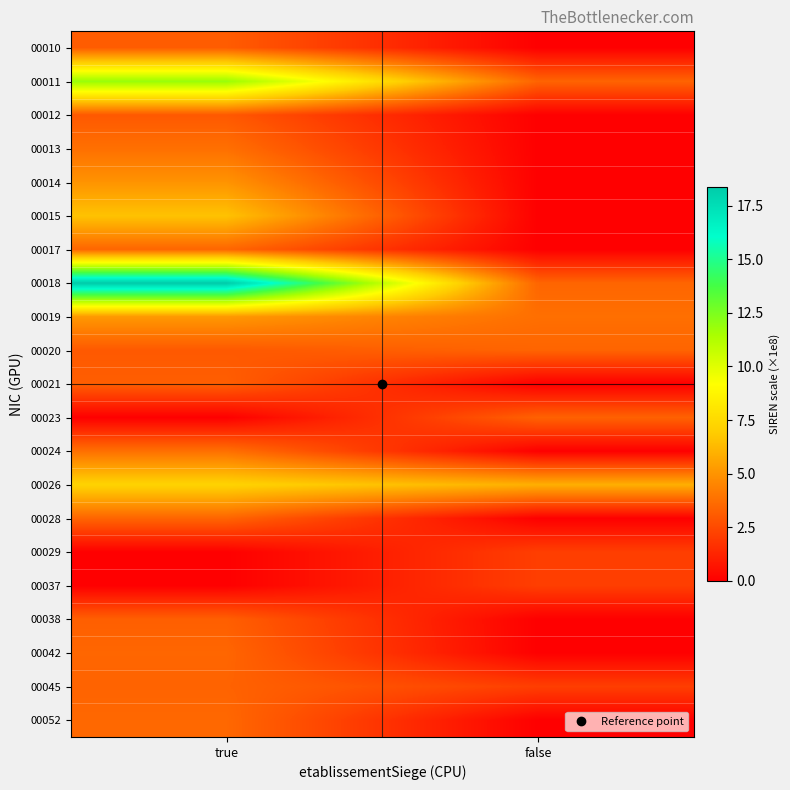

What is the total value across all series at true?

94.5